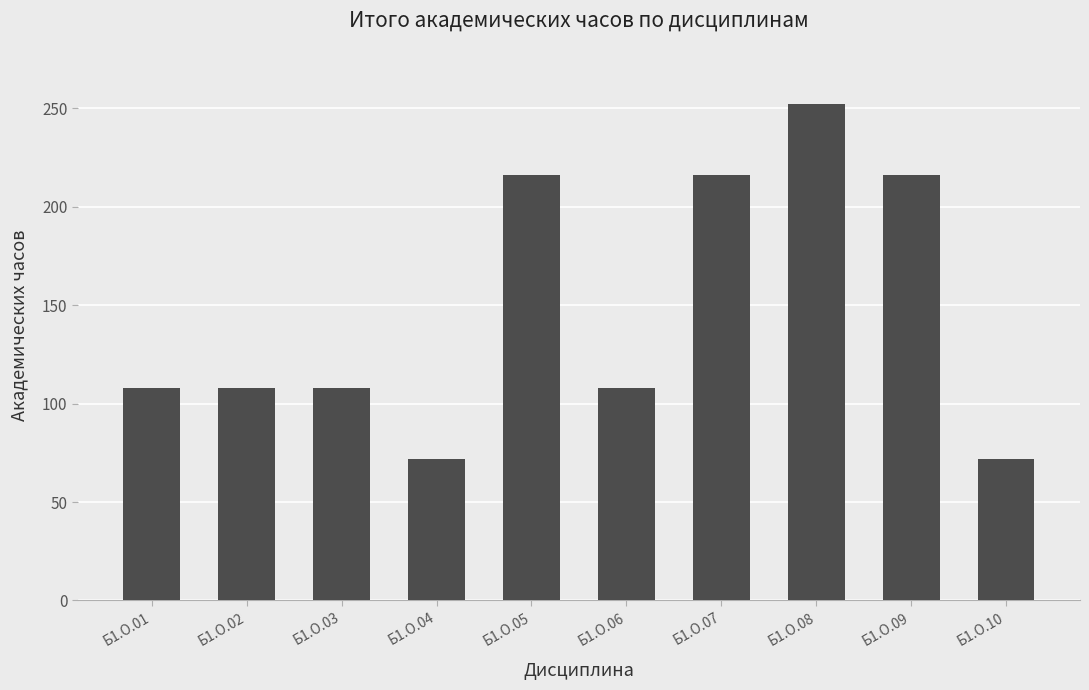

What is the value of the 7th bar from the left?

216